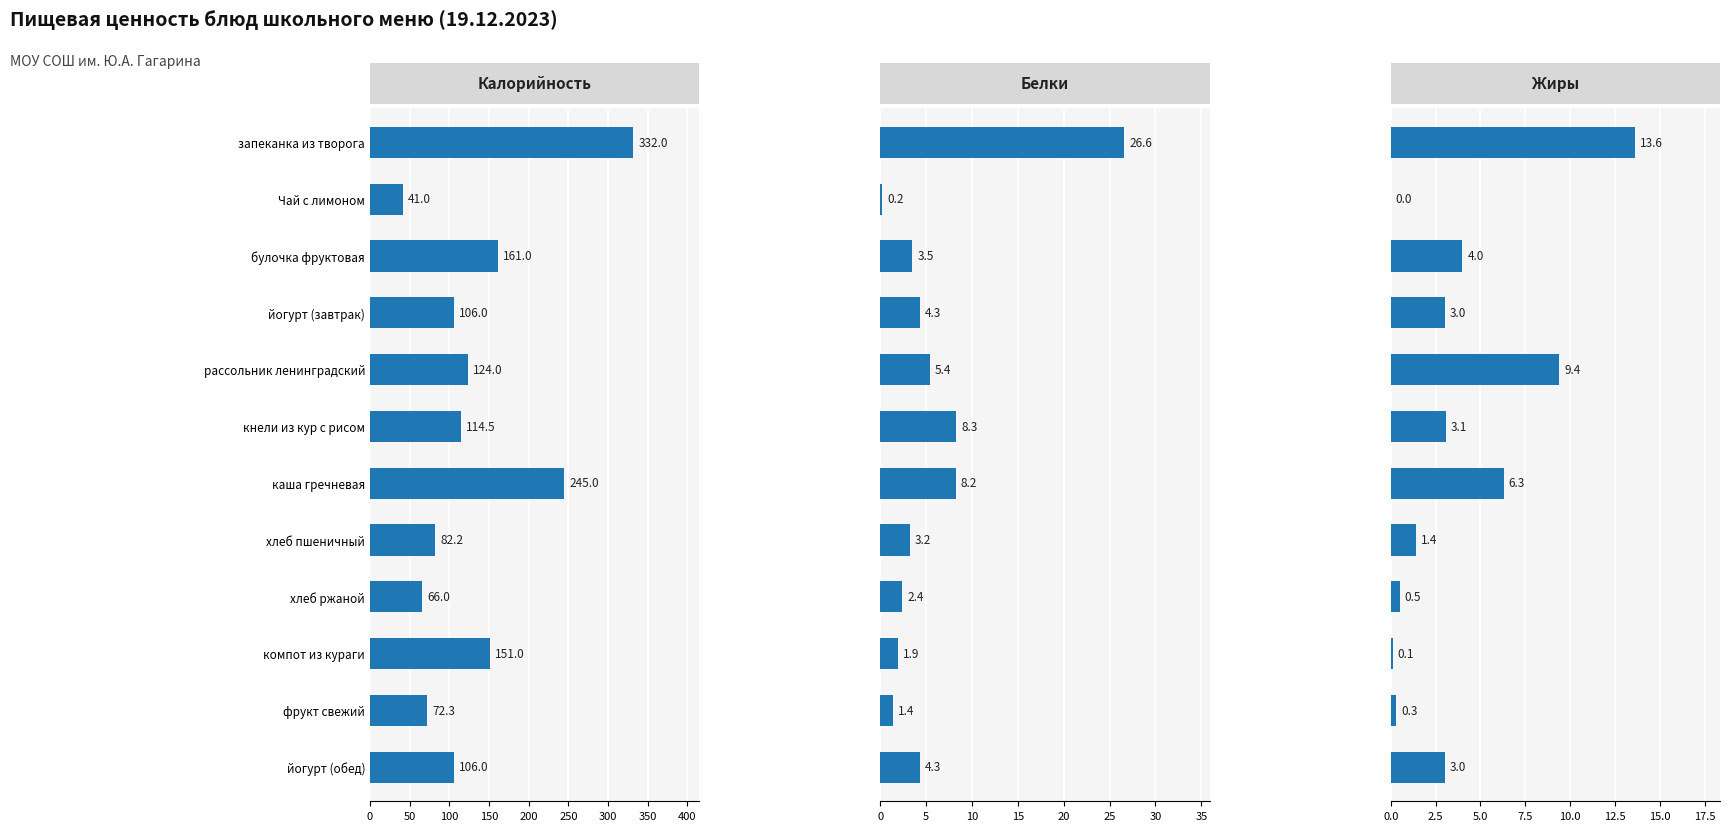

True or false: Калорийность has a value of 106.0 at йогурт (обед).

True